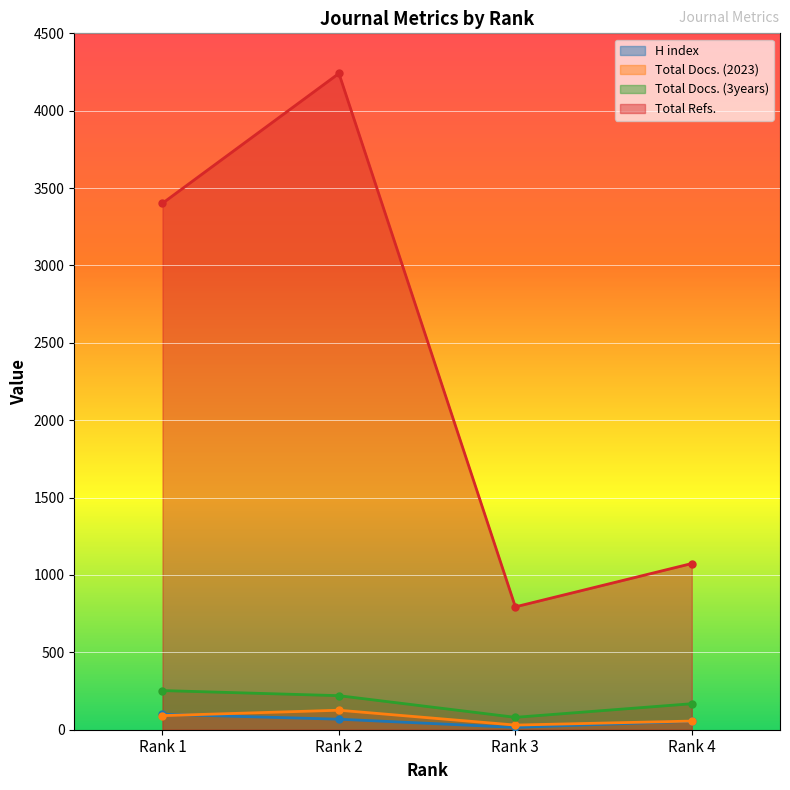

What is the value of the H index point at the 1st from the left?

100